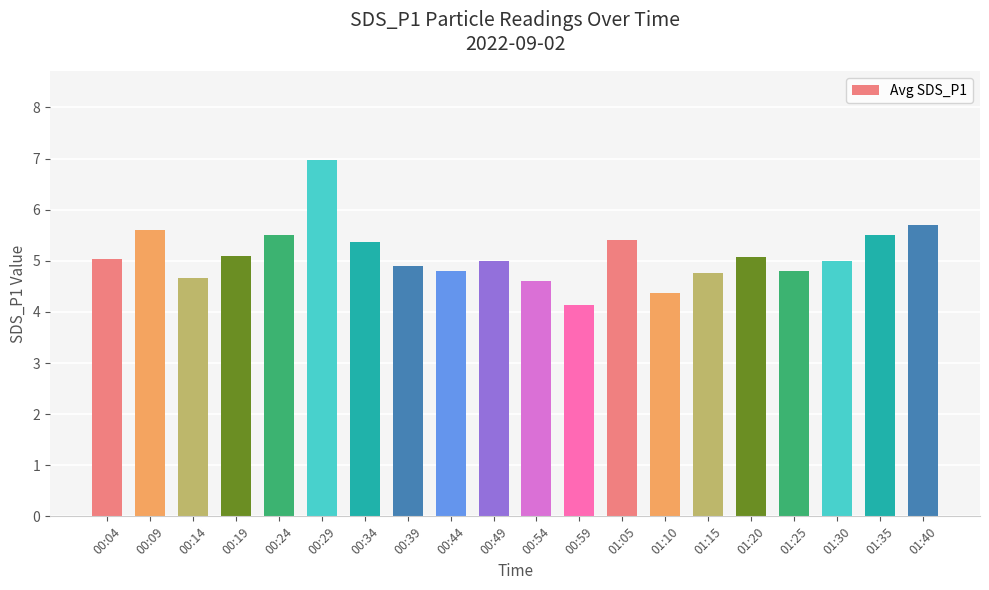

What is the change in value from 00:59 to 01:05?

+1.3